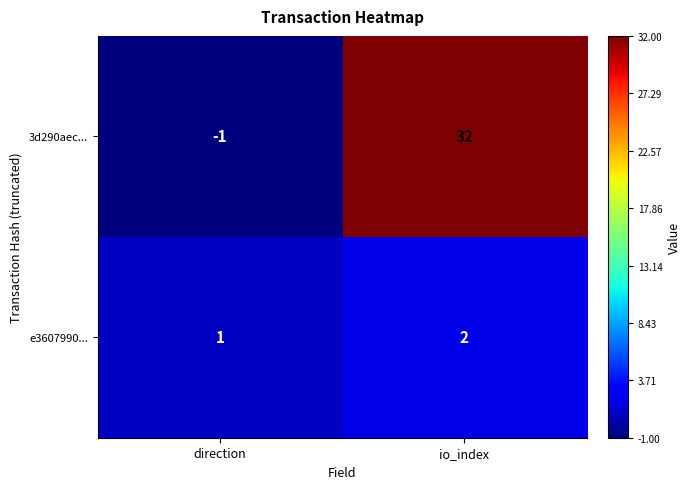

Which series changed the most between direction and io_index?

3d290aec...